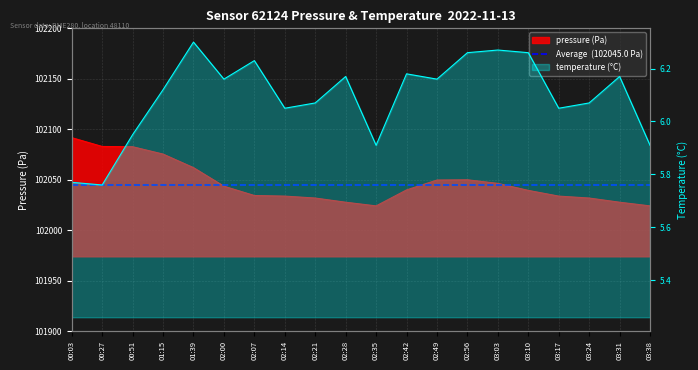

What value does the pressure series have at 03:17?

102033.7